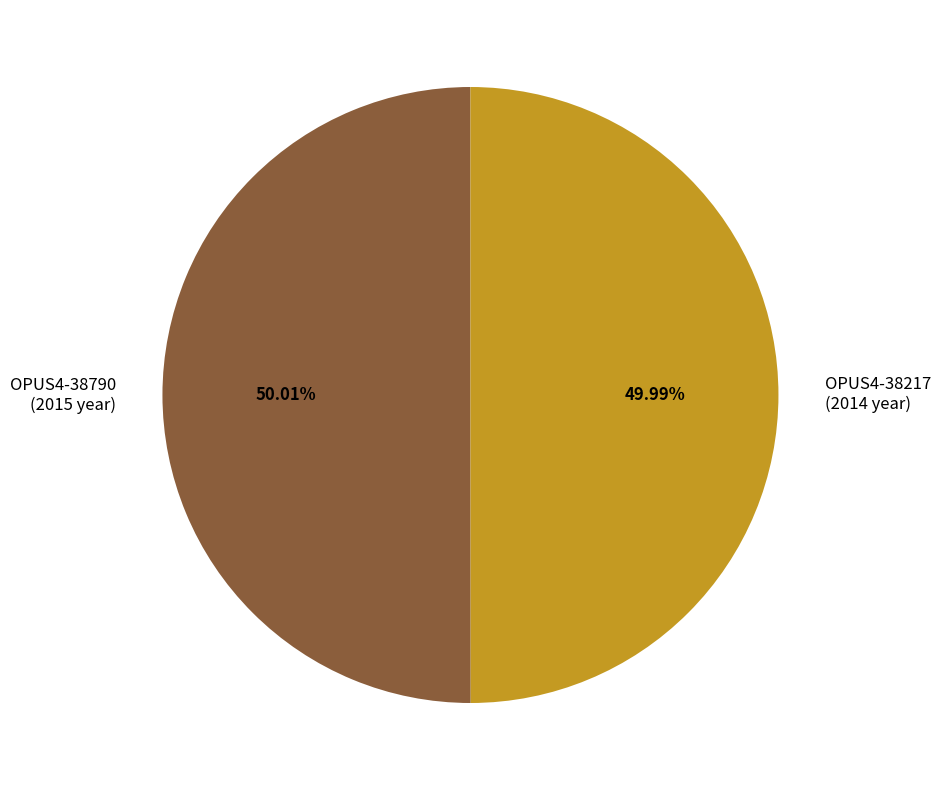

True or false: OPUS4-38790 accounts for 50% of the total.

True